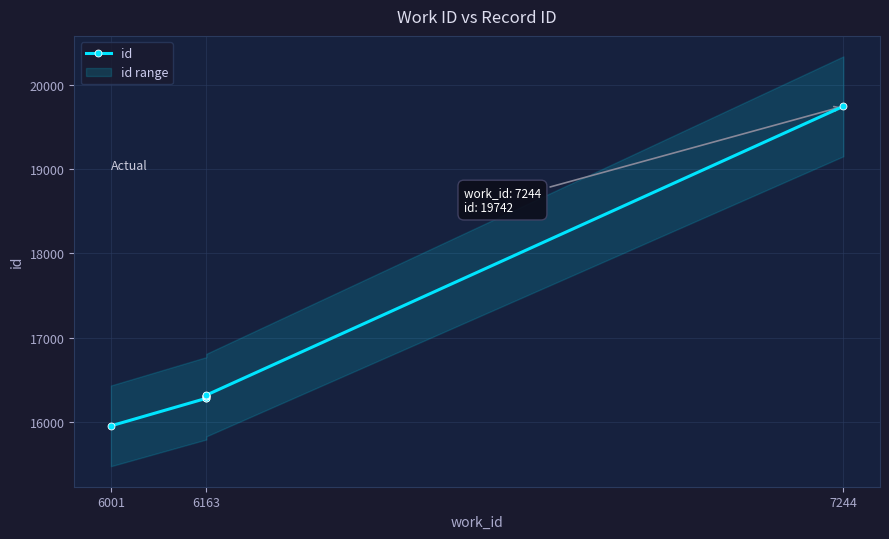

Read the value at 6163.

16318